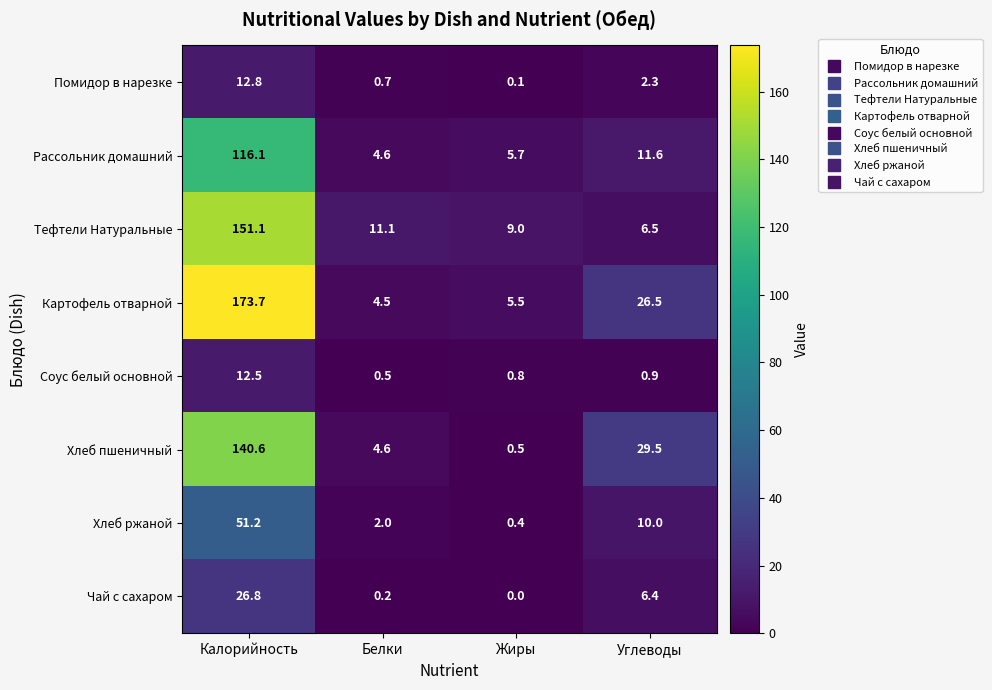

At which label does Хлеб пшеничный reach its minimum?

Жиры